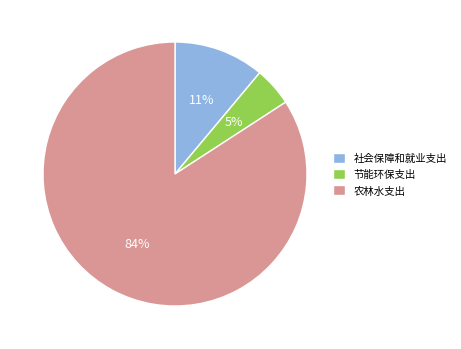

To the nearest percent, what is the average slice percentage?

33%